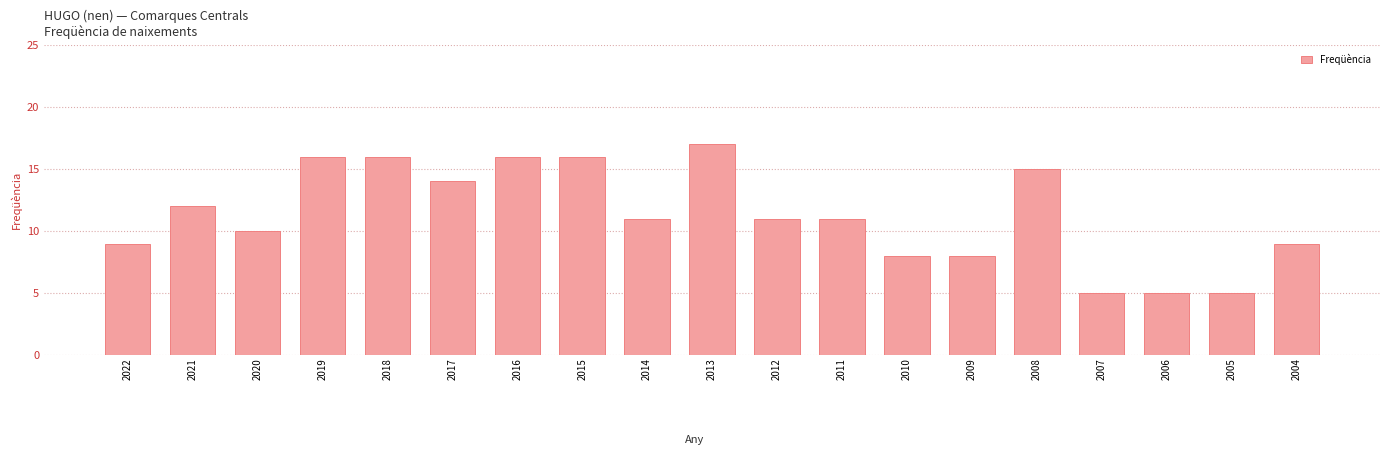

What is the value of the 8th bar from the left?

16